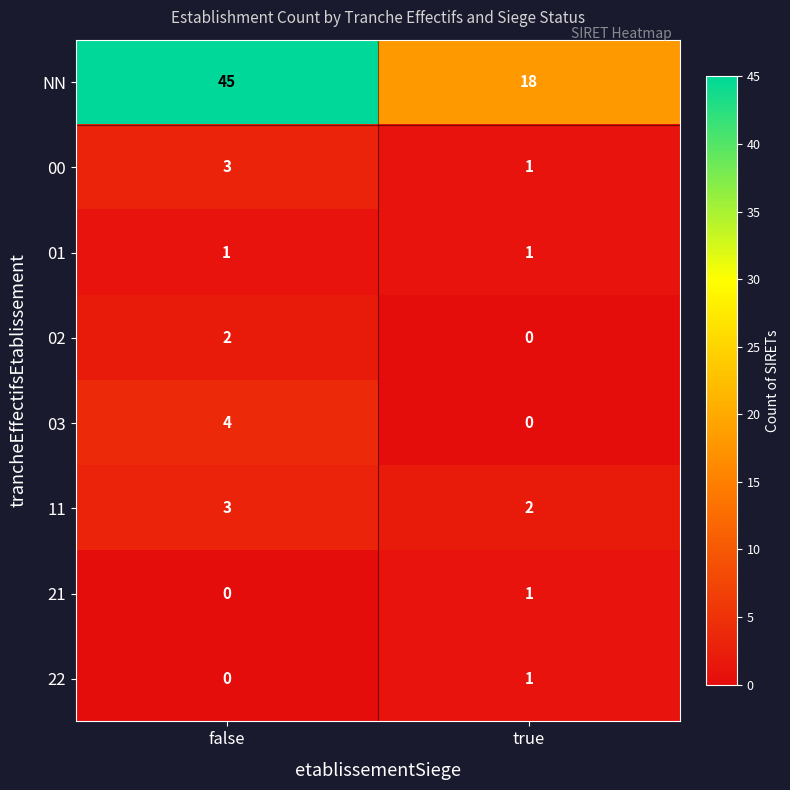

List the labels in order of 03 value, smallest first.

true, false